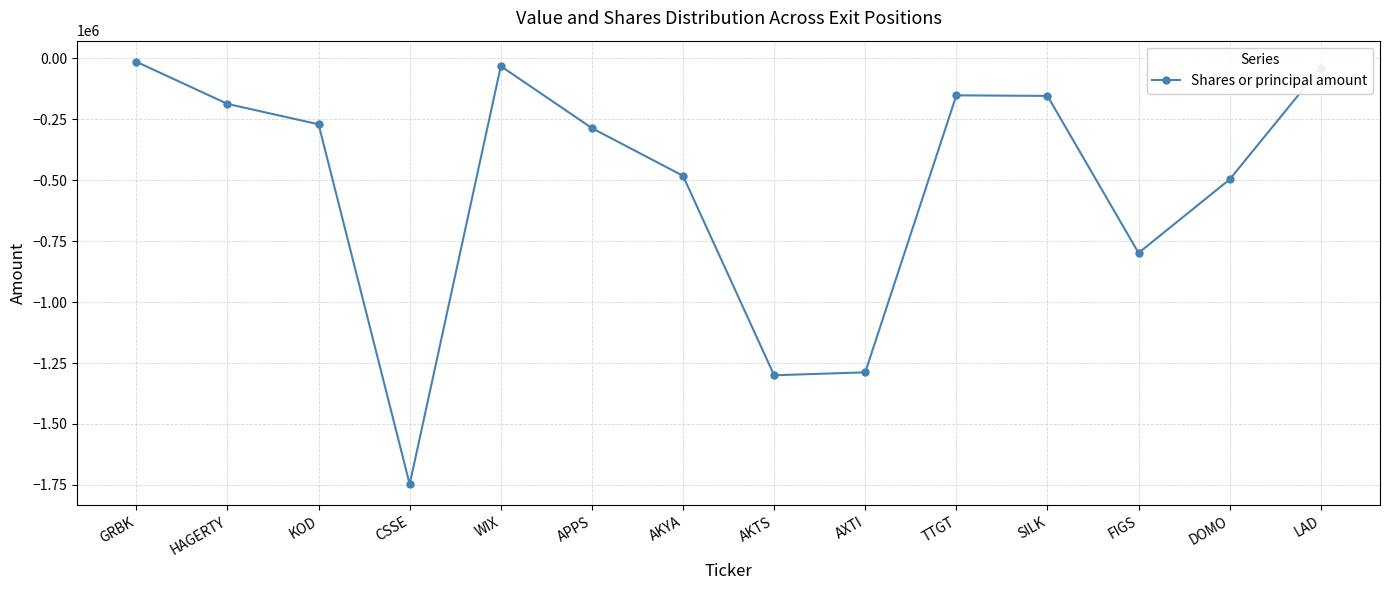

Where is the data nearest to the value -880708?

FIGS